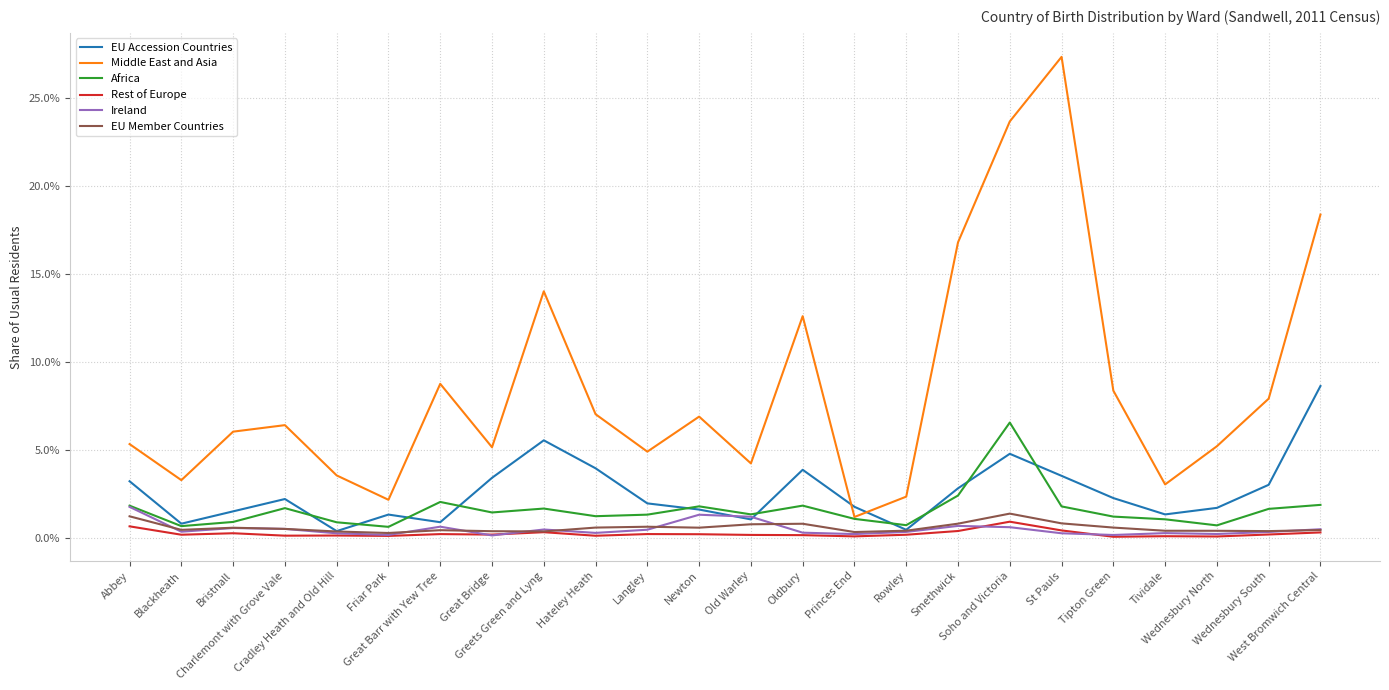

Where is the first local maximum for EU Accession Countries?

Charlemont with Grove Vale